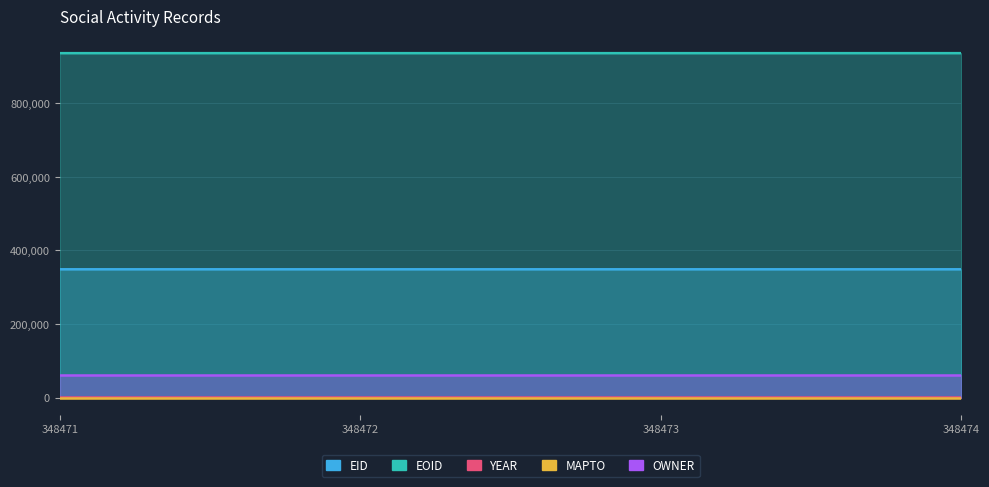

True or false: OWNER has more than 2 interior local peaks.

False